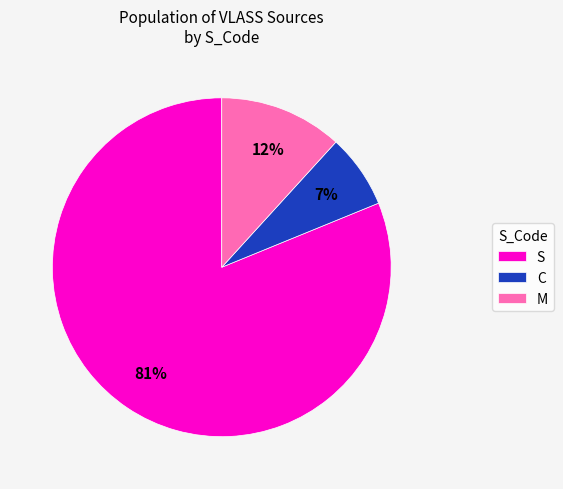

Does any single category account for the majority?

Yes